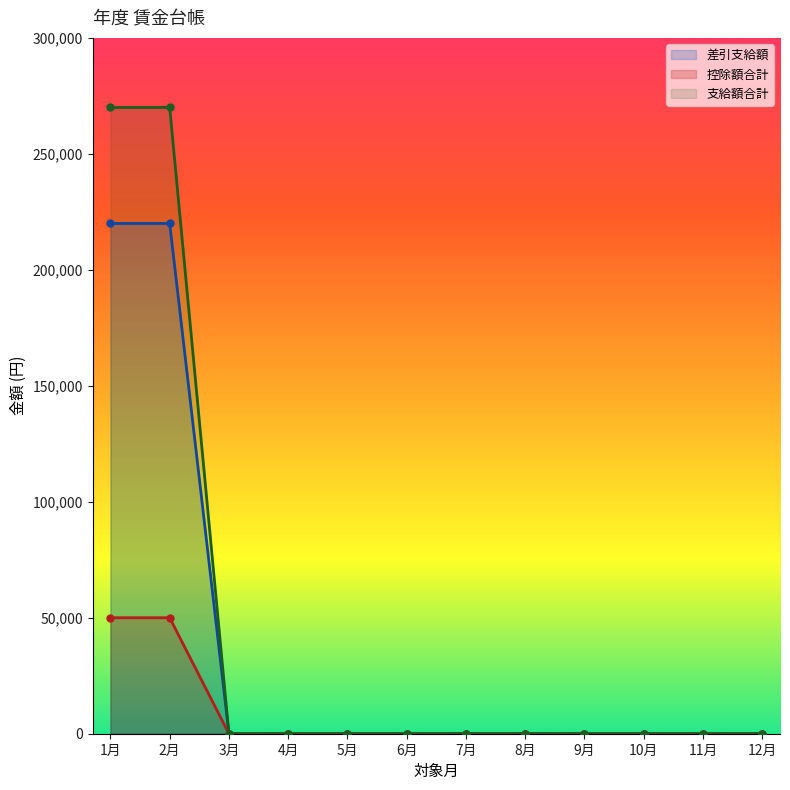

Rank the series by their average value, from lowest to highest.

控除額合計, 差引支給額, 支給額合計